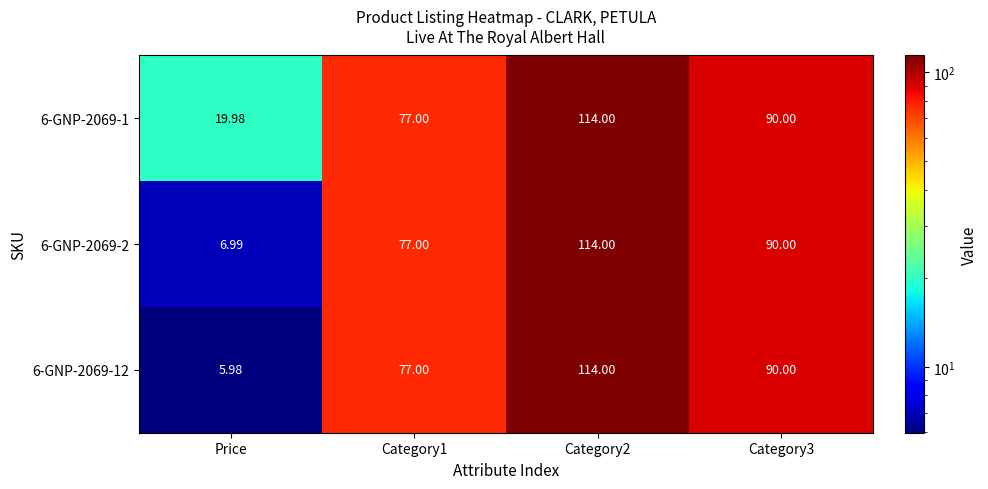

At which label does 6-GNP-2069-2 reach its minimum?

Price